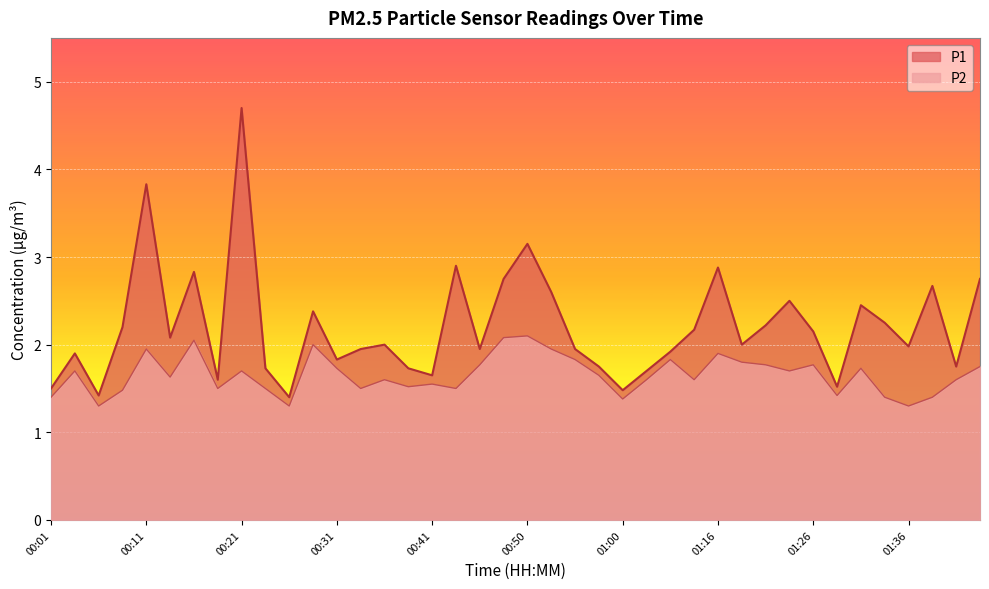

Which series has the widest spread of values?

P1